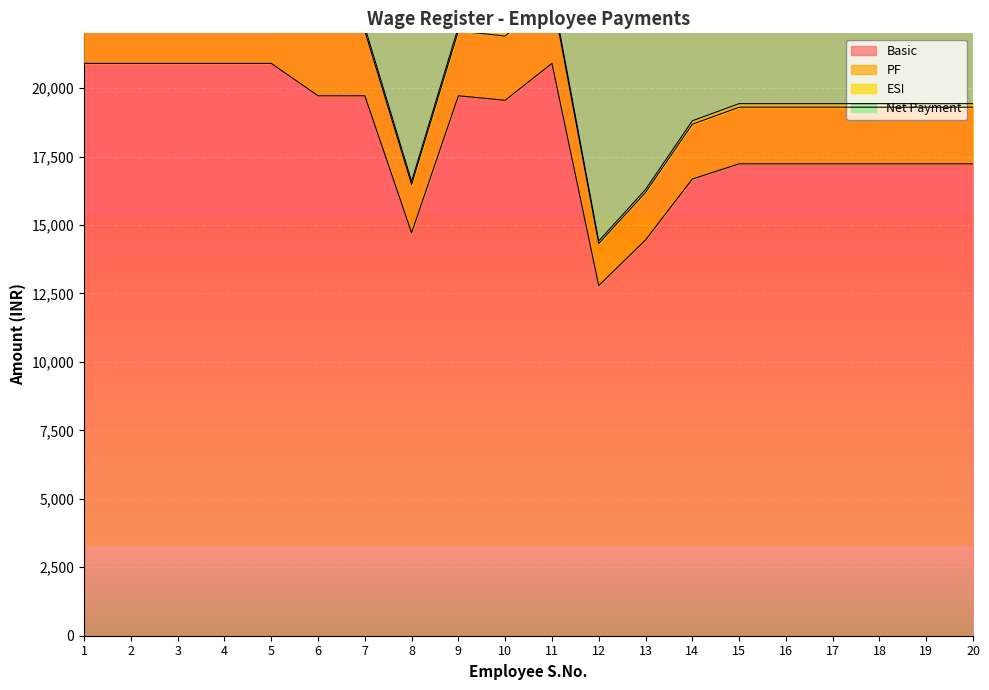

True or false: ESI and PF intersect in this chart.

False